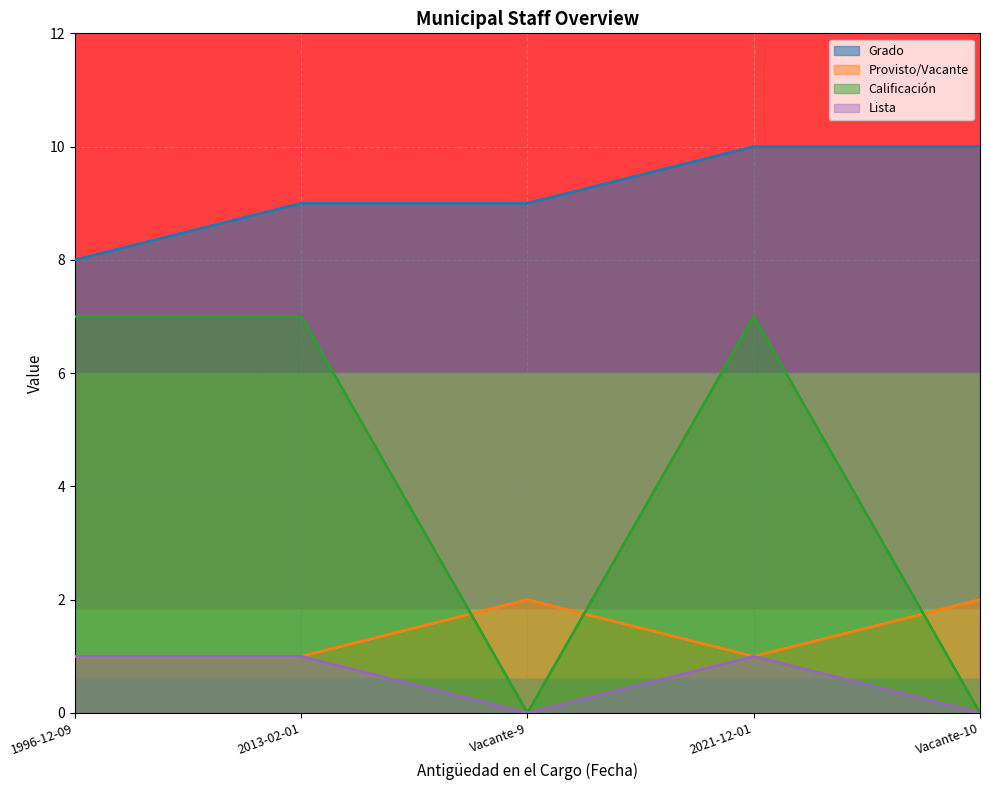

True or false: Lista and Calificación intersect in this chart.

False